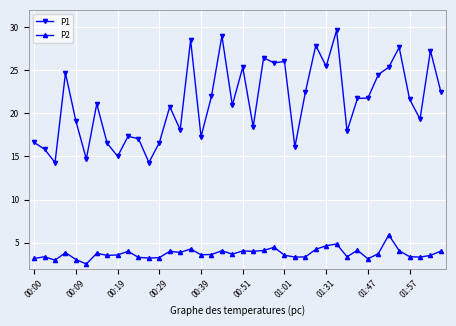

At how many categories does at least one series exceed 27?

6